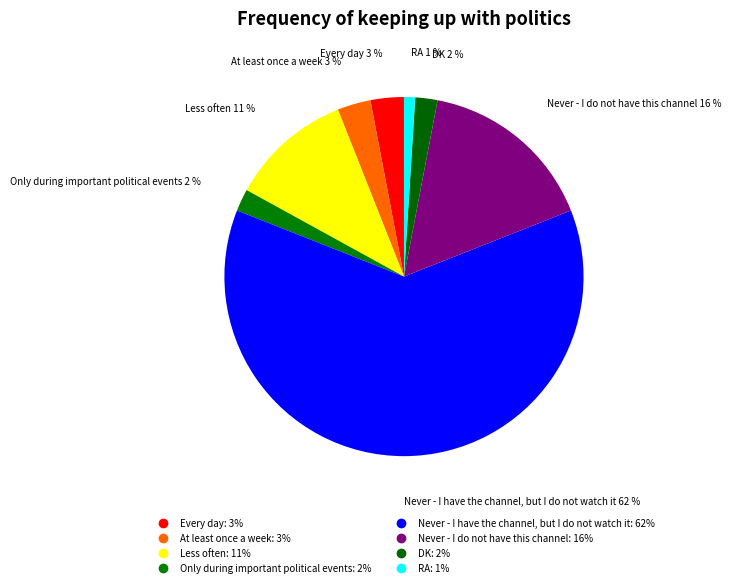

What percentage is the Never - I do not have this channel slice, to the nearest percent?

16%